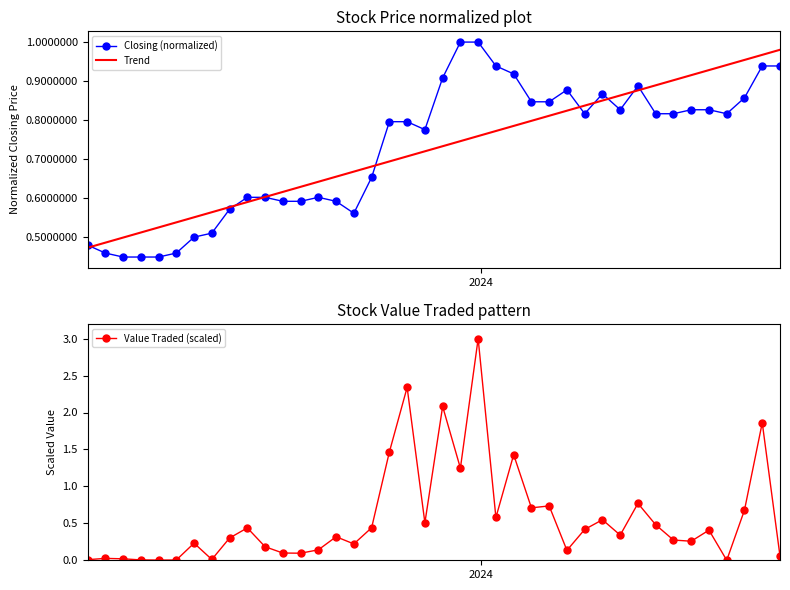

What is the highest value of the Value Traded (scaled) series?

3.0